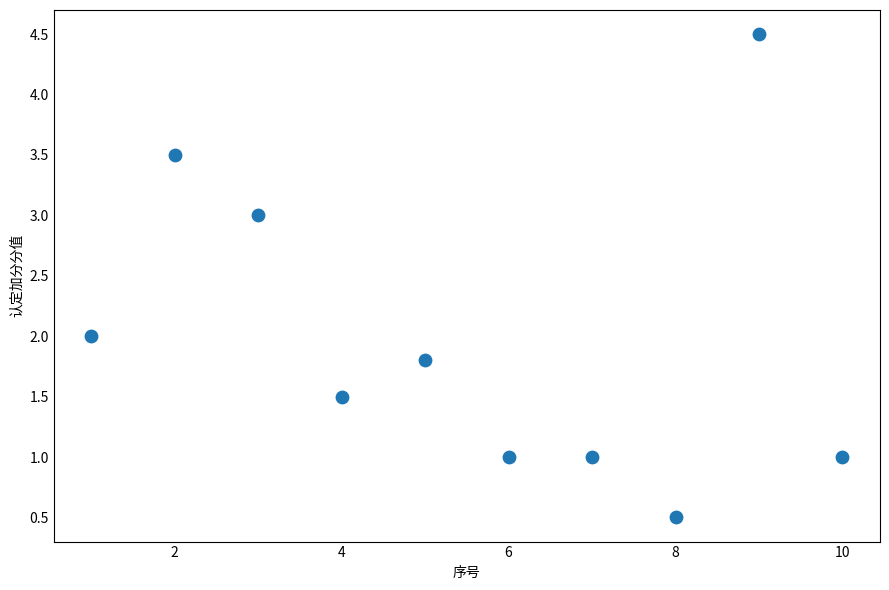

What is the range of Y values (max minus min)?

4.0